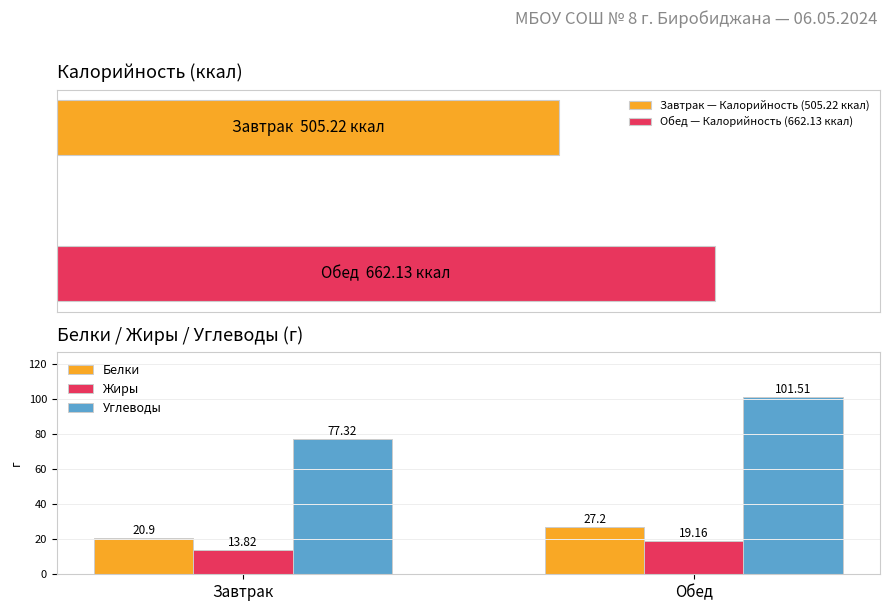

At how many categories does at least one series exceed 69?

2